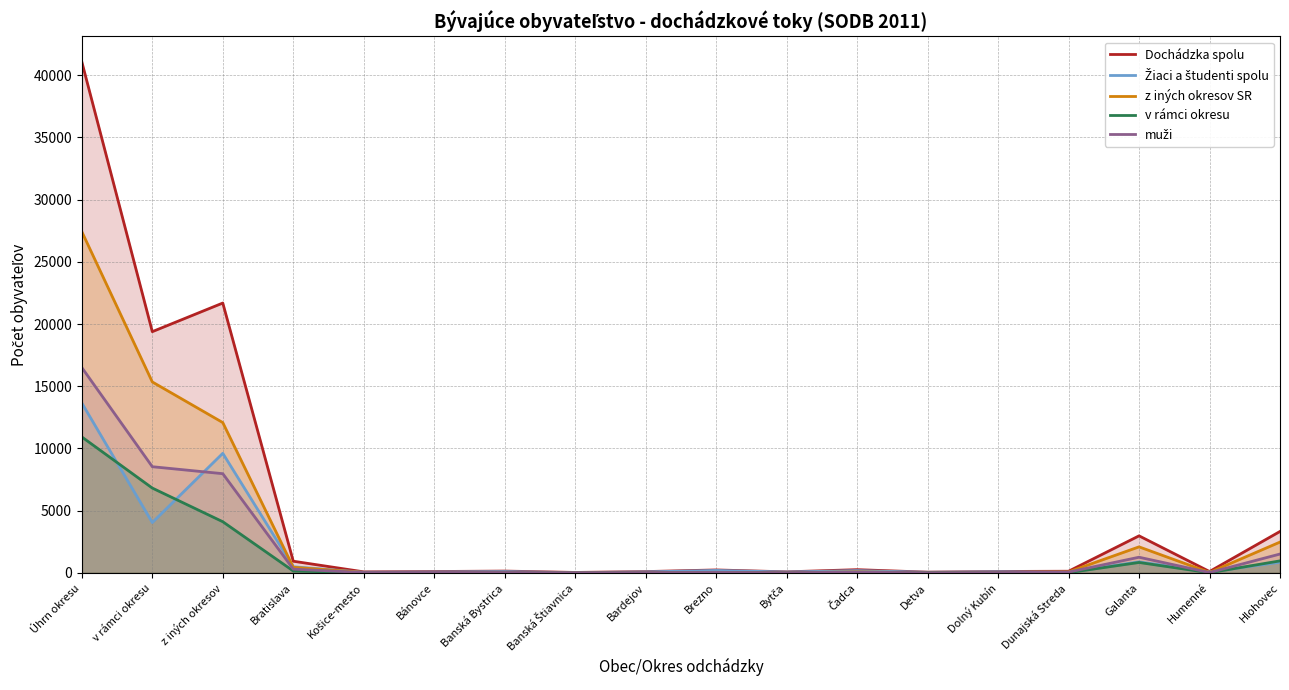

Rank the series at Bánovce from highest to lowest value.

Dochádzka spolu, Žiaci a študenti spolu, z iných okresov SR, muži, v rámci okresu